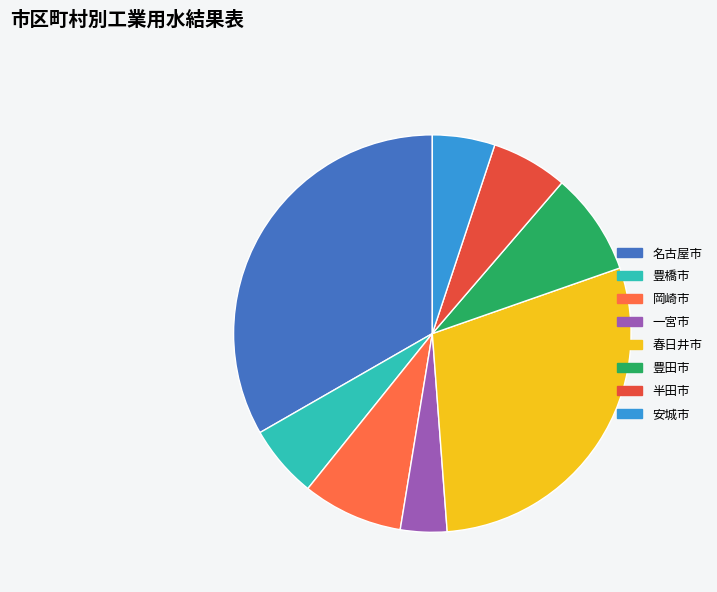

True or false: 半田市 accounts for 1% of the total.

False